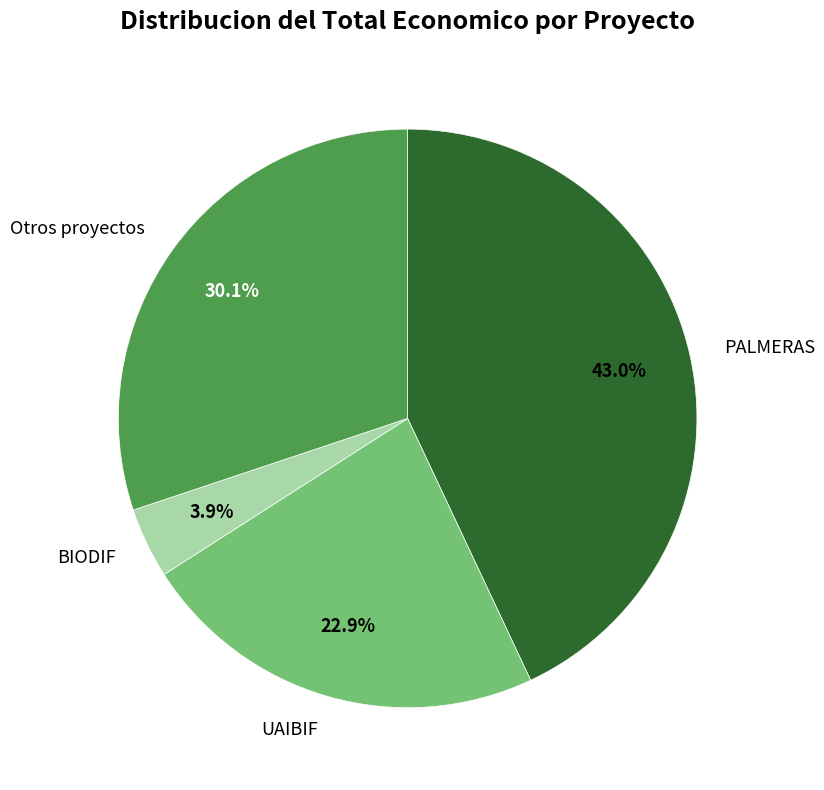

What is the largest slice in the pie chart?

PALMERAS